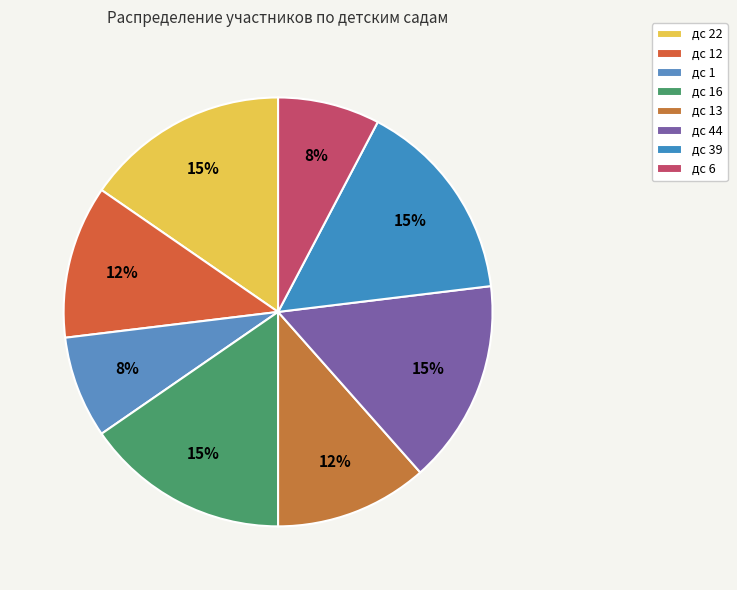

Is the sum of дс 13 and дс 22 greater than half?

No